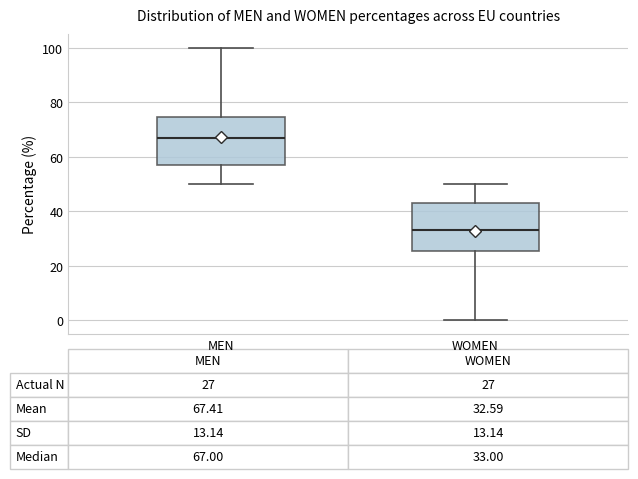

Which box's median line is the highest?

MEN